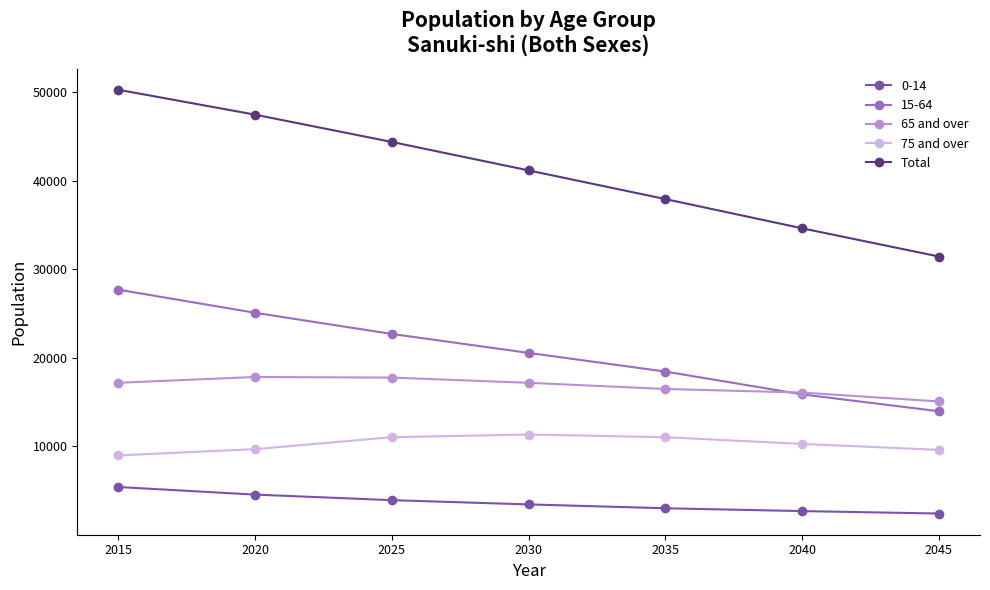

List the series in order of their peak value, highest first.

Total, 15-64, 65 and over, 75 and over, 0-14